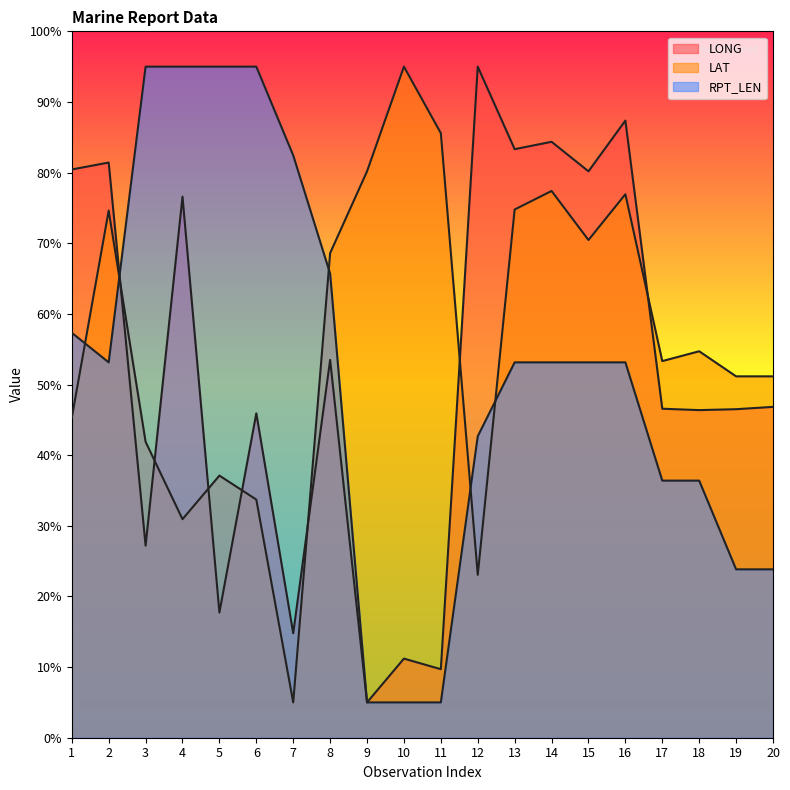

How many lines are shown in the chart?

3